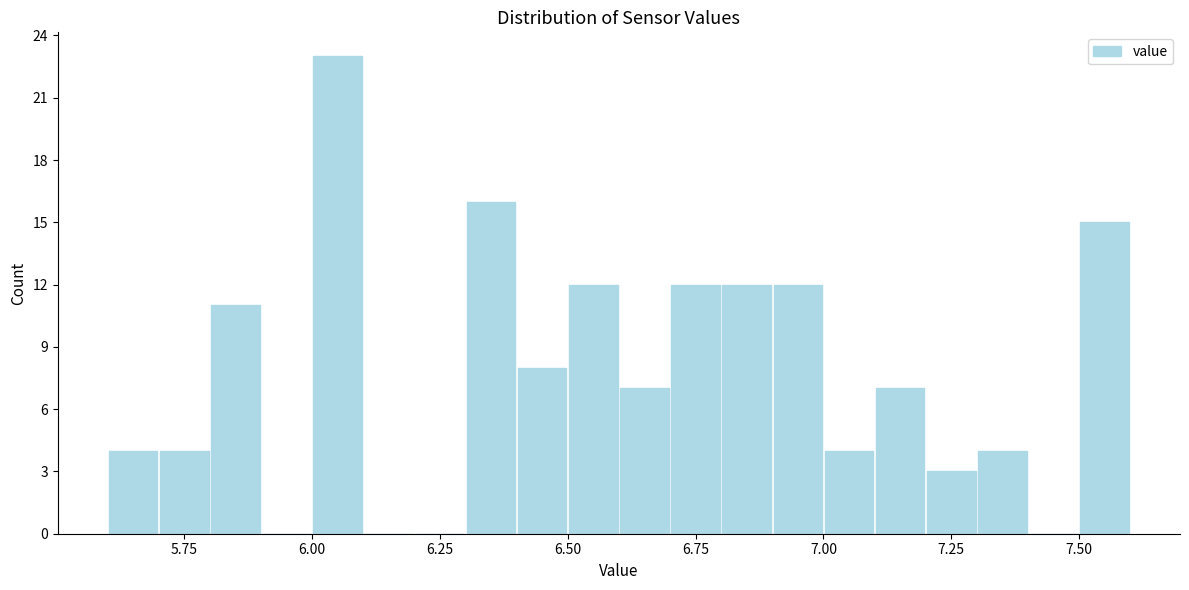

Around what value on the x-axis is the tallest bar? Give the approximate position of its centre, as read against the axis.

6.05